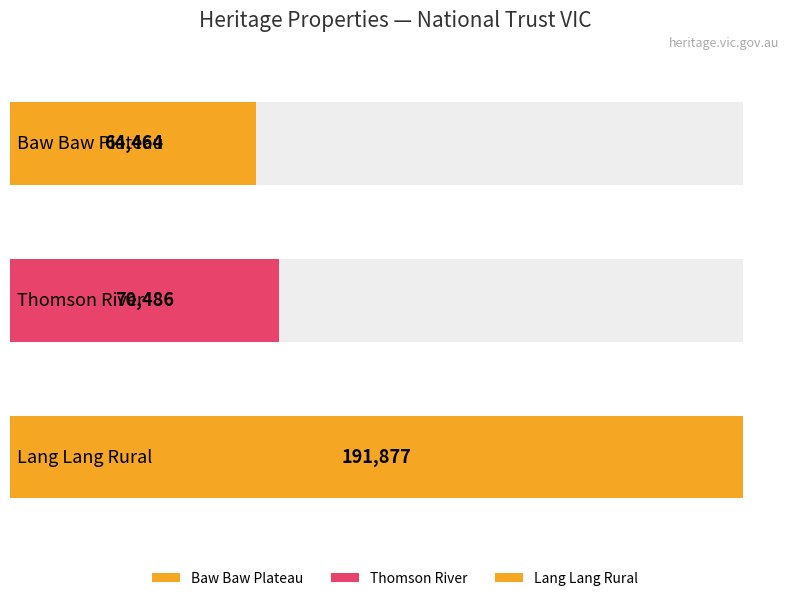

Are the bars horizontal?

Yes